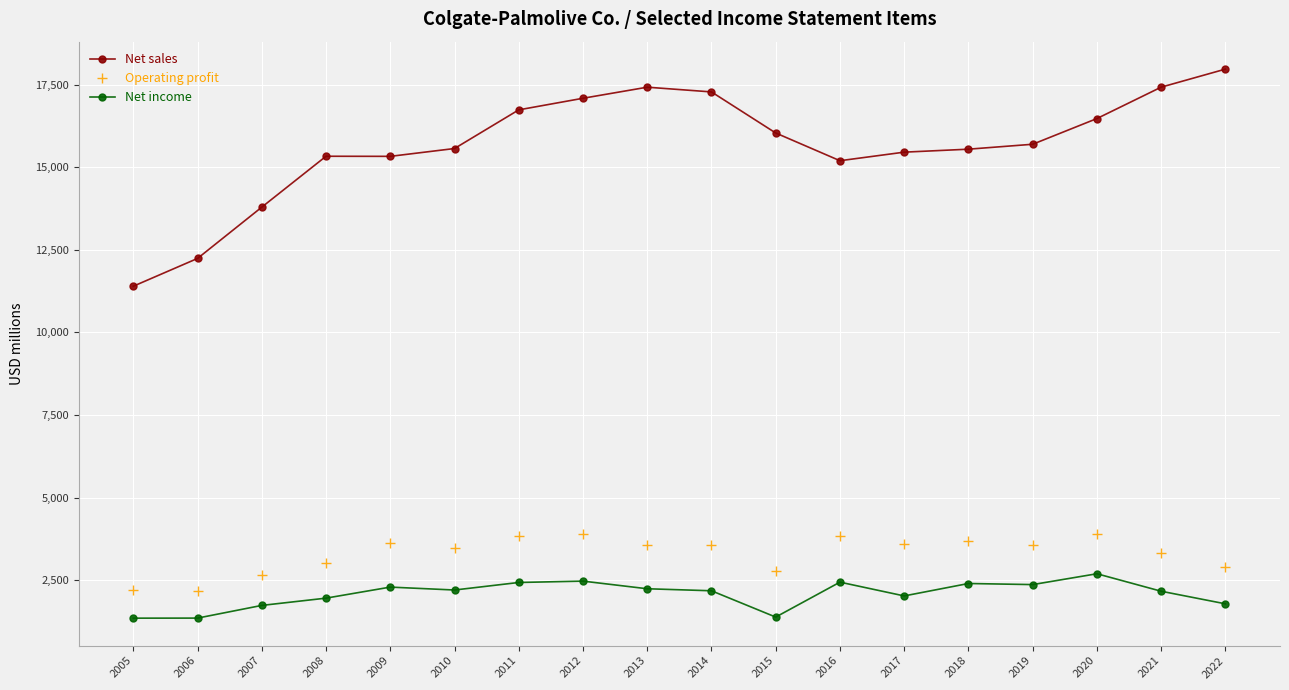

True or false: Net income and Net sales cross at least once.

False